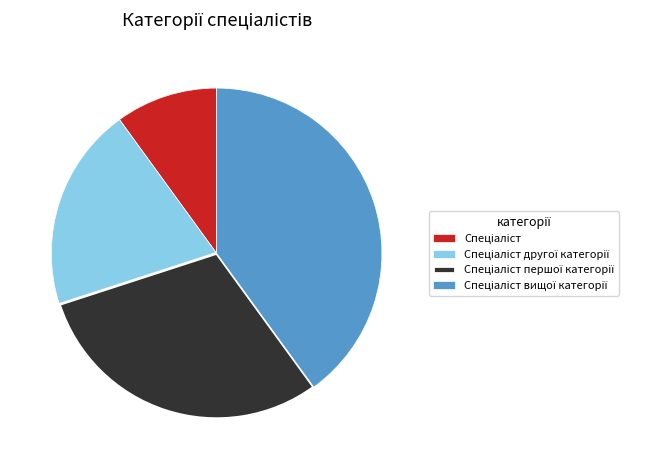

Is there any slice that represents more than half of the pie?

No